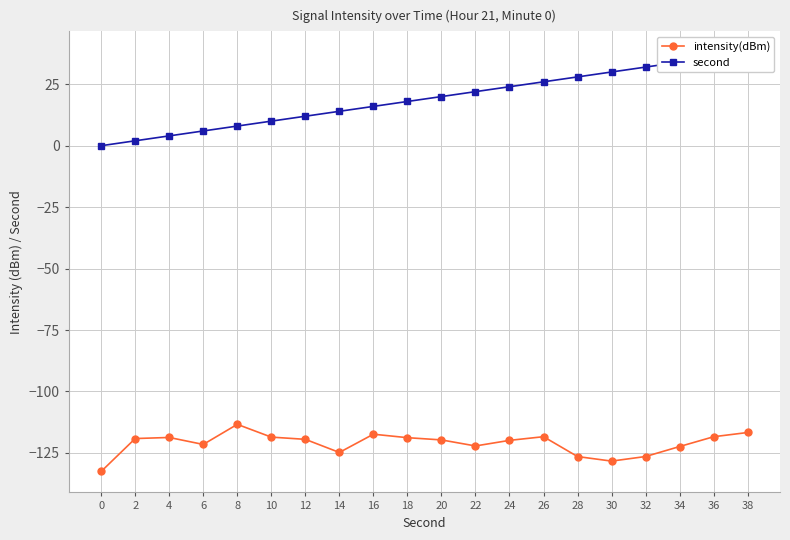

The value of second at 4 is 4.0. True or false?

True